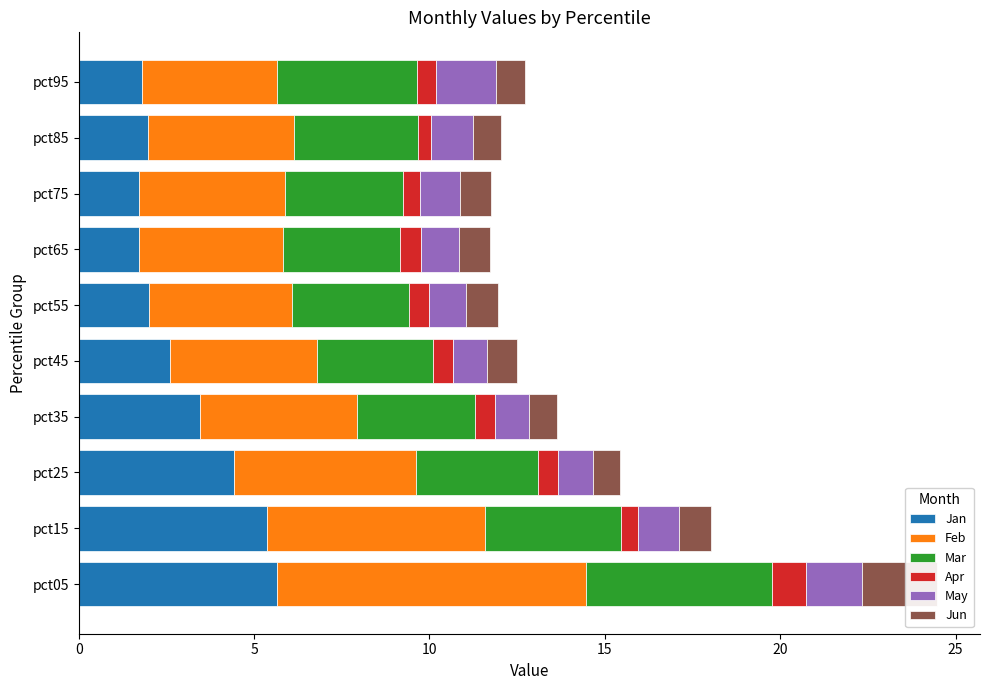

How many bars are there in each group?

6